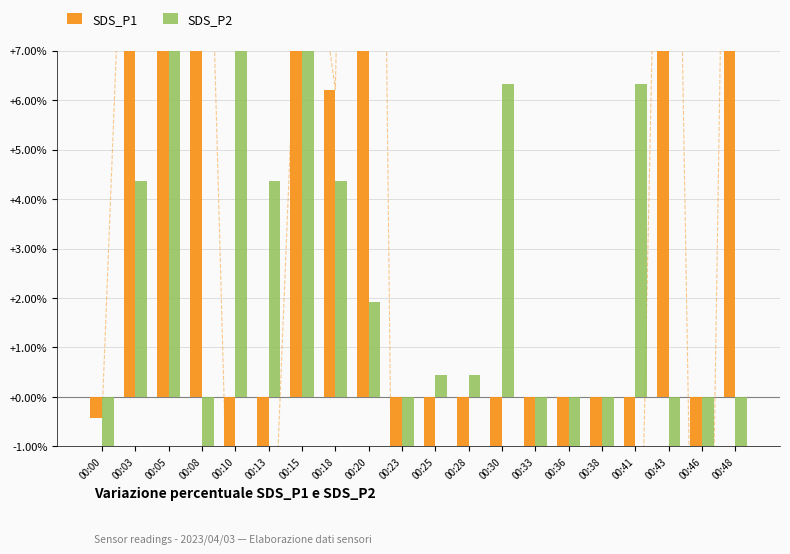

Which series has the largest total across all categories?

SDS_P1